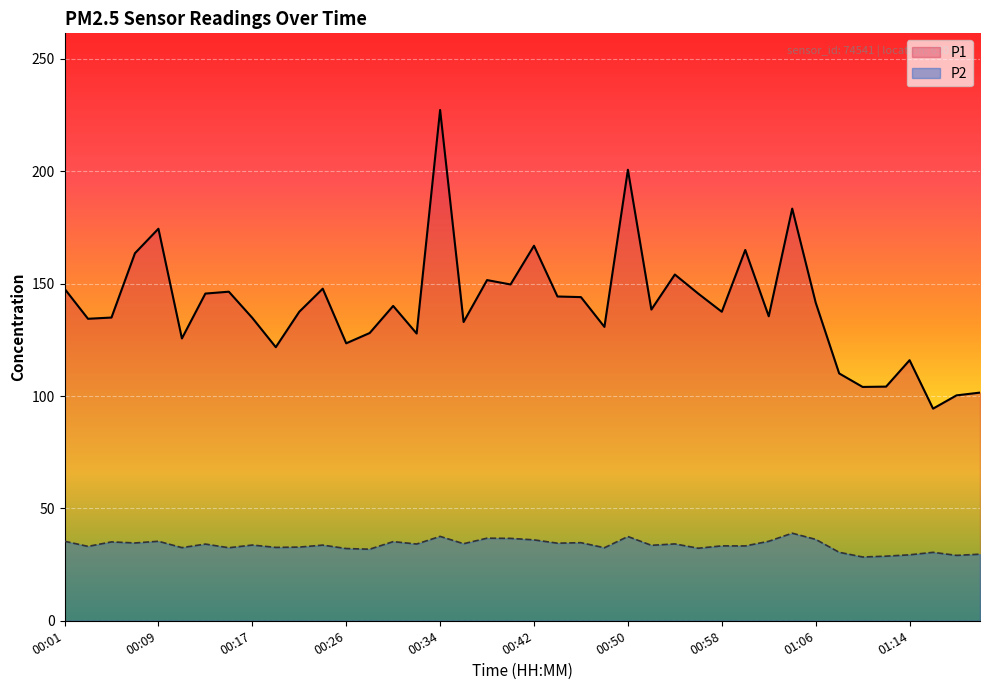

What is the sum of the P2 values at 00:46 and 00:58?

68.1